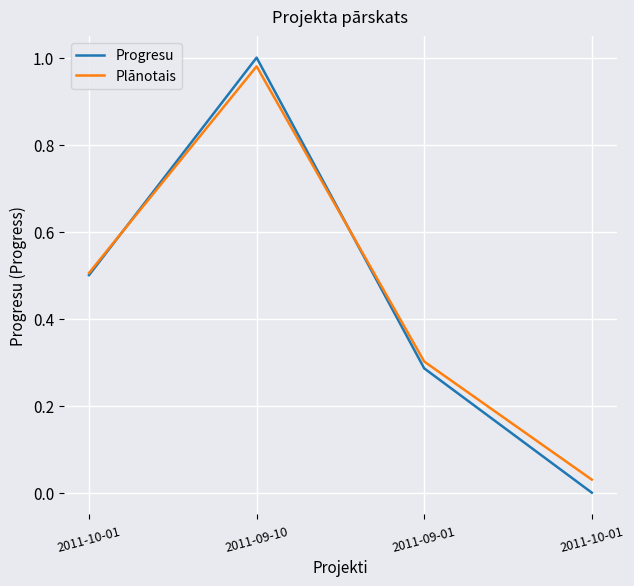

What is the average value of the Progresu series?

0.4